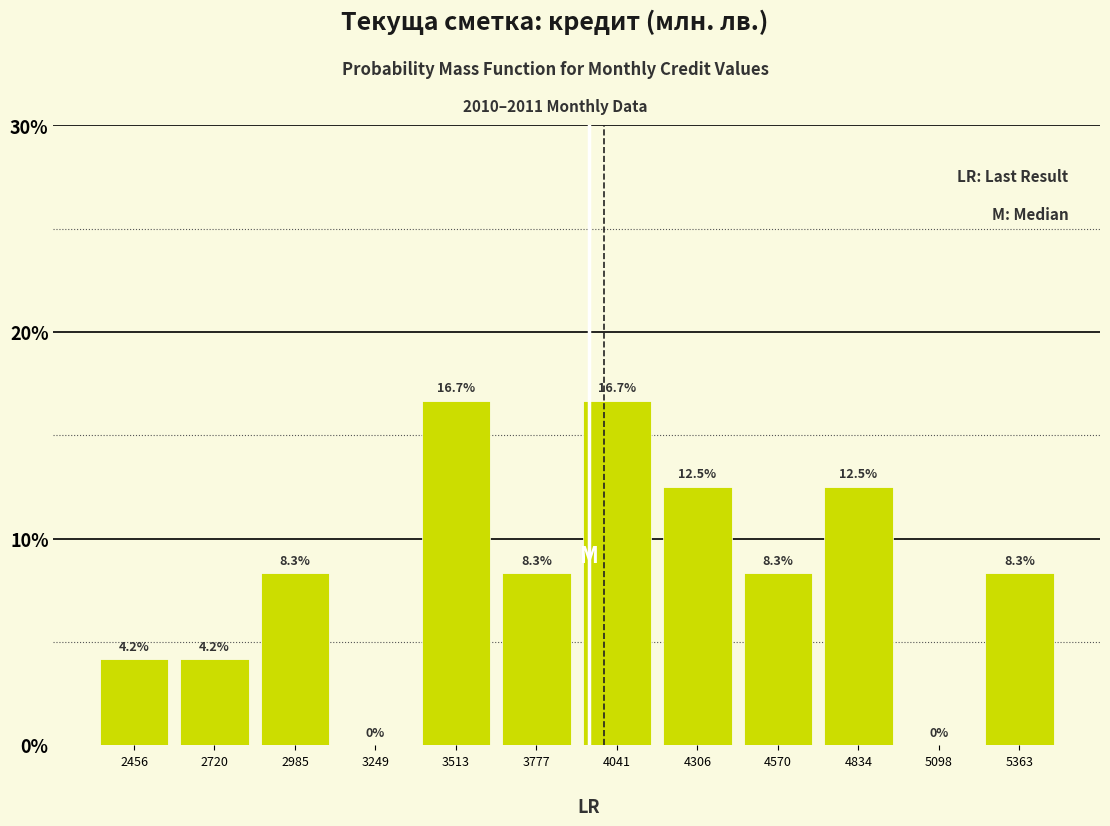

What is the height of the bar covering 2850 to 3100 on the x-axis? The bar edges are not printed on the chart, so give them approximately, as read against the axis.

8.3